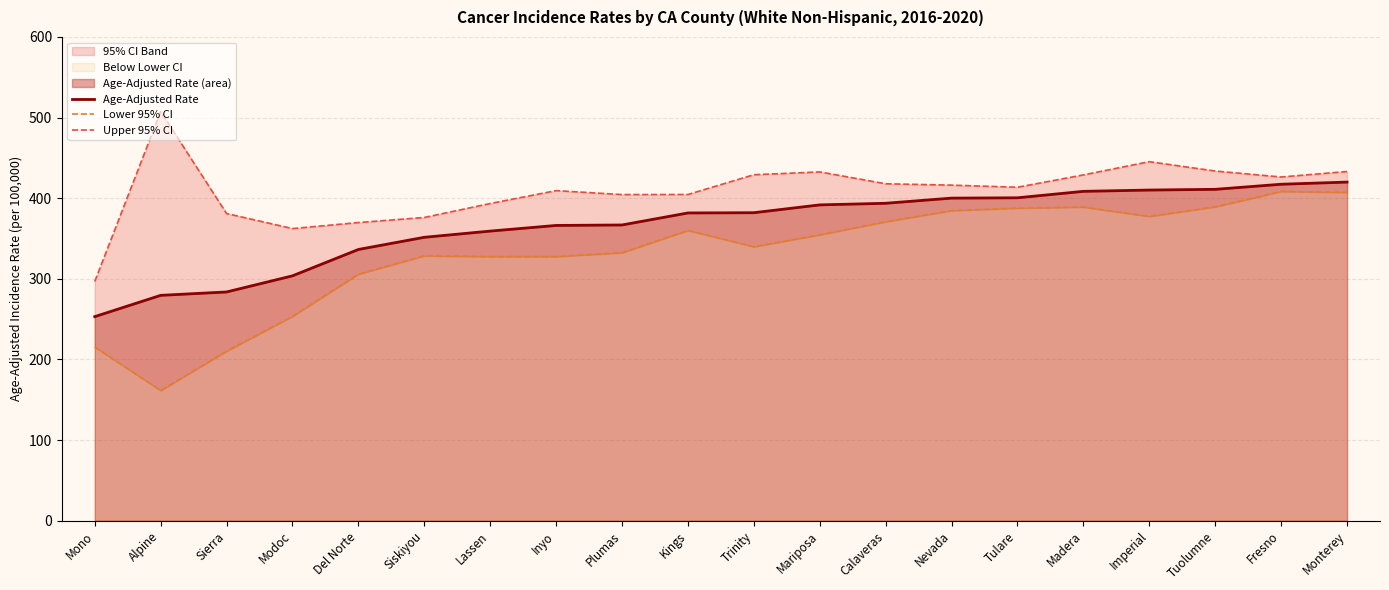

Which series has the widest spread of values?

Lower 95% CI